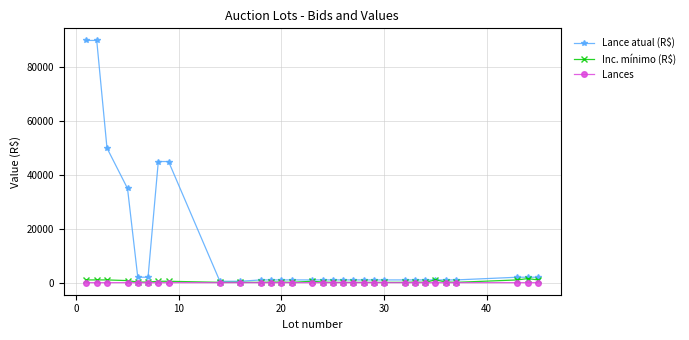

Which series has the largest range (max minus min)?

Lance atual (R$)